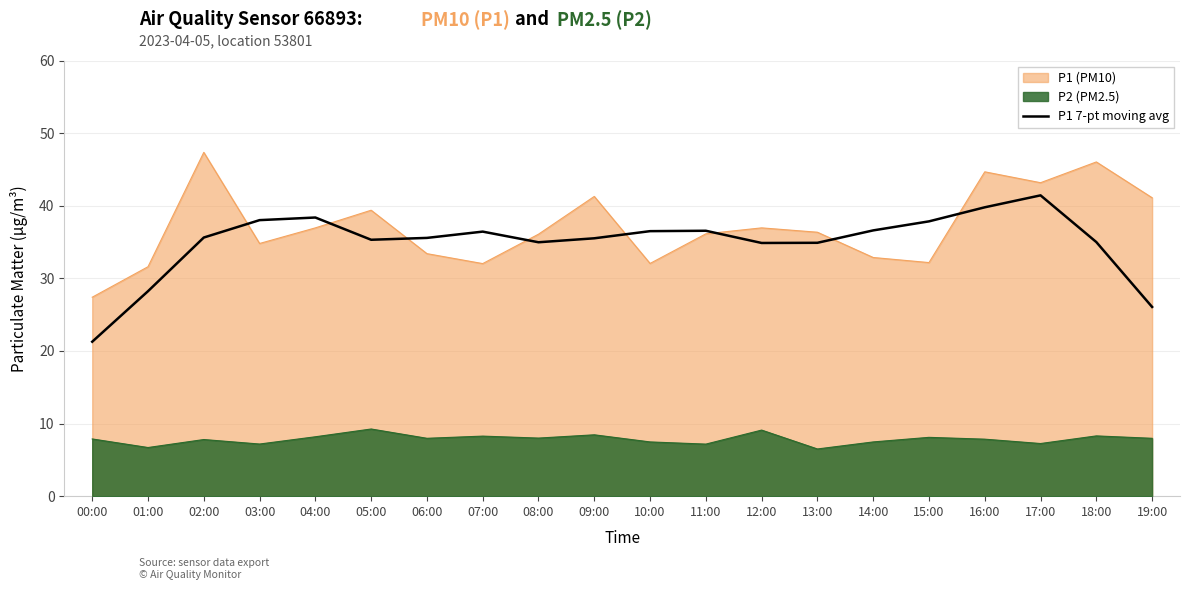

Reading right to left, extract all data points from this chart.

19:00=26.1	18:00=35.0	17:00=41.4	16:00=39.8	15:00=37.8	14:00=36.6	13:00=34.9	12:00=34.9	11:00=36.6	10:00=36.5	09:00=35.5	08:00=35.0	07:00=36.4	06:00=35.6	05:00=35.3	04:00=38.4	03:00=38.0	02:00=35.6	01:00=28.2	00:00=21.3